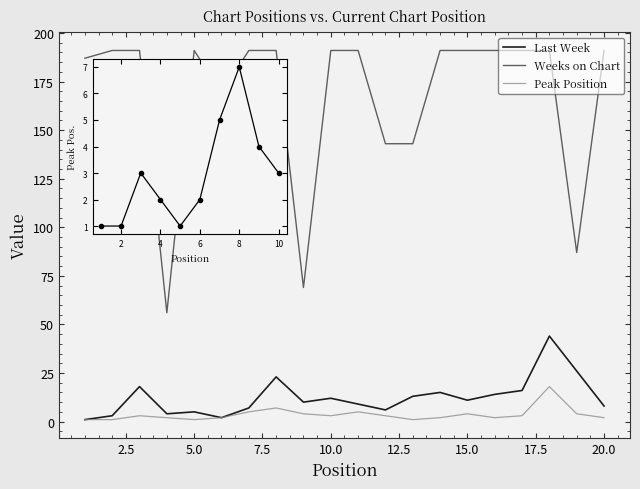

Between 10 and 16, which series saw the biggest shift?

Last Week